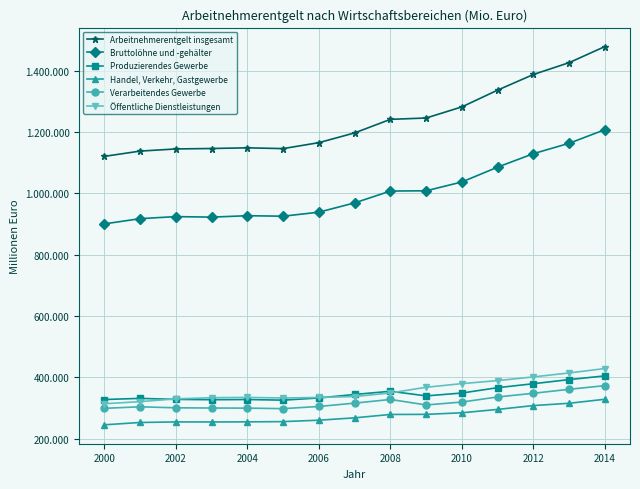

True or false: Verarbeitendes Gewerbe and Handel, Verkehr, Gastgewerbe cross at least once.

False